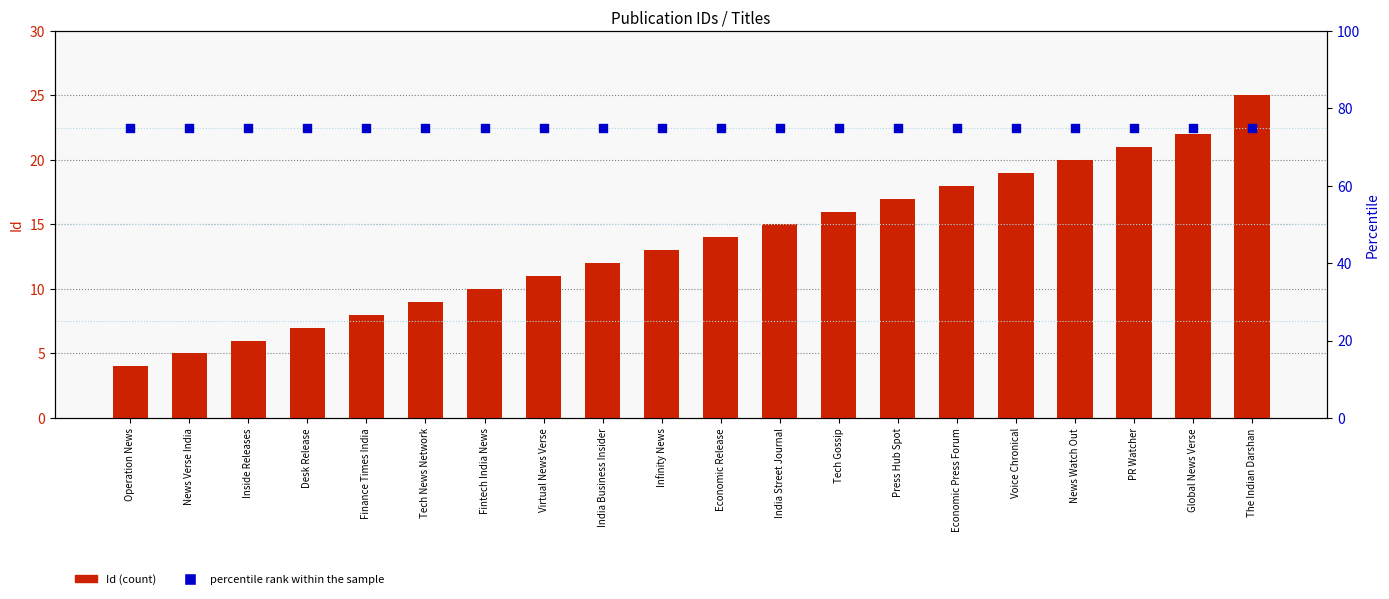

What is the total value across all series at Press Hub Spot?

92